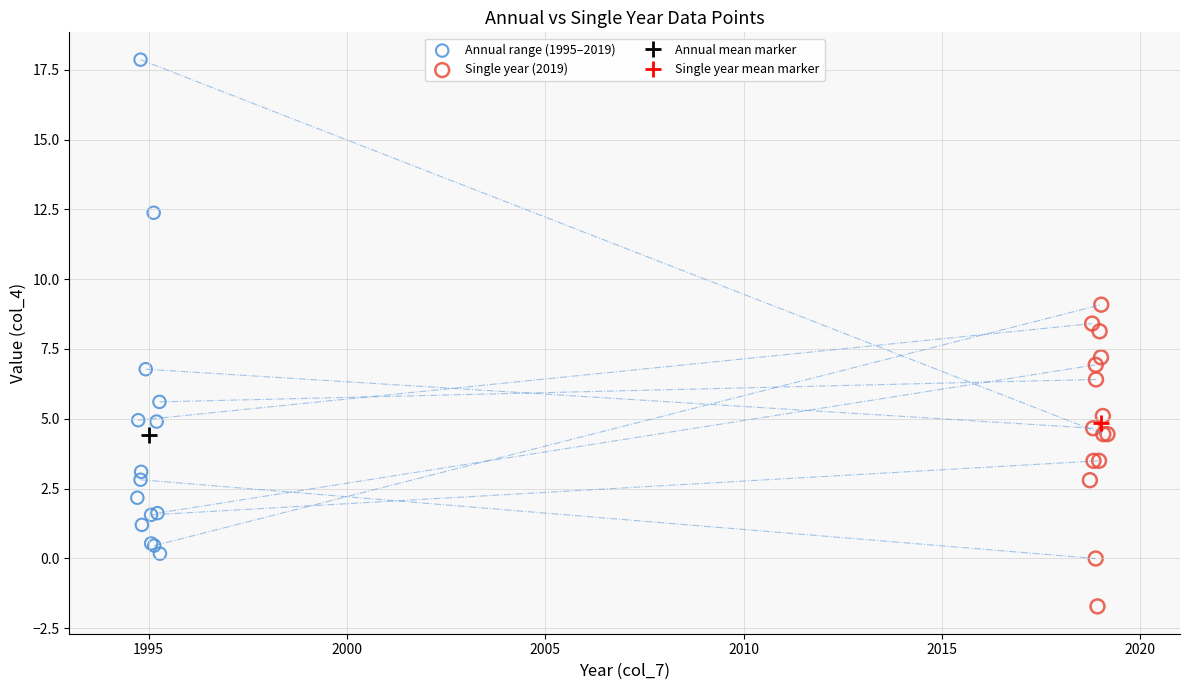

Which series reaches the maximum Y coordinate?

Annual range (1995–2019)